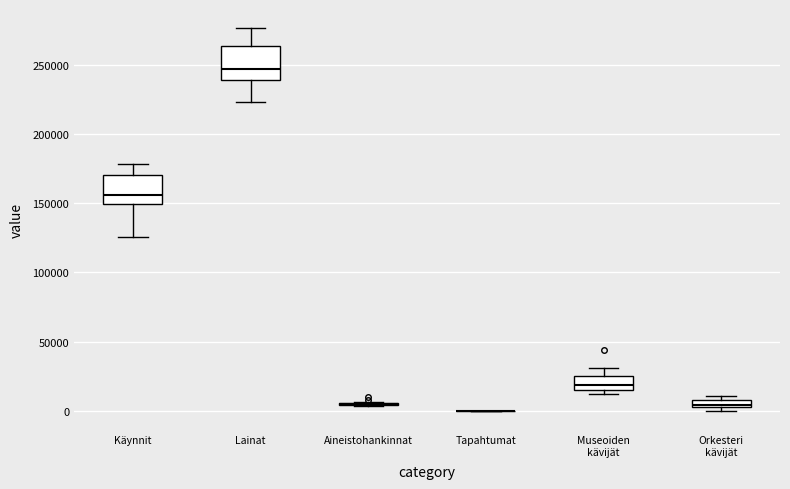

Where does the lower whisker of the box for Käynnit end on the y-axis? The values are not printed on the chart, so give them approximately, as read against the axis.

125000